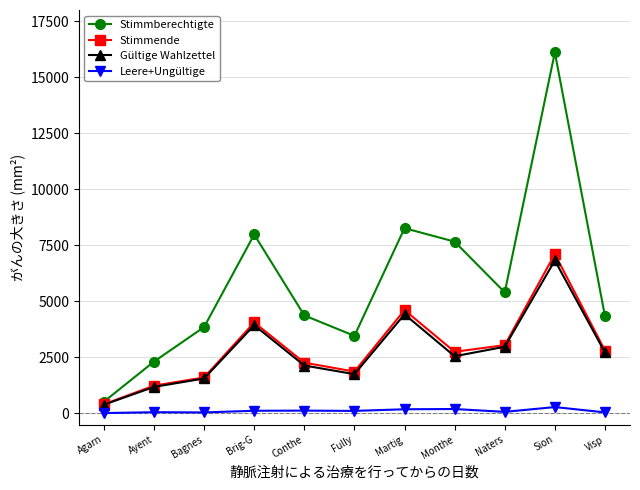

What is the sum of all Leere+Ungültige values?

1279